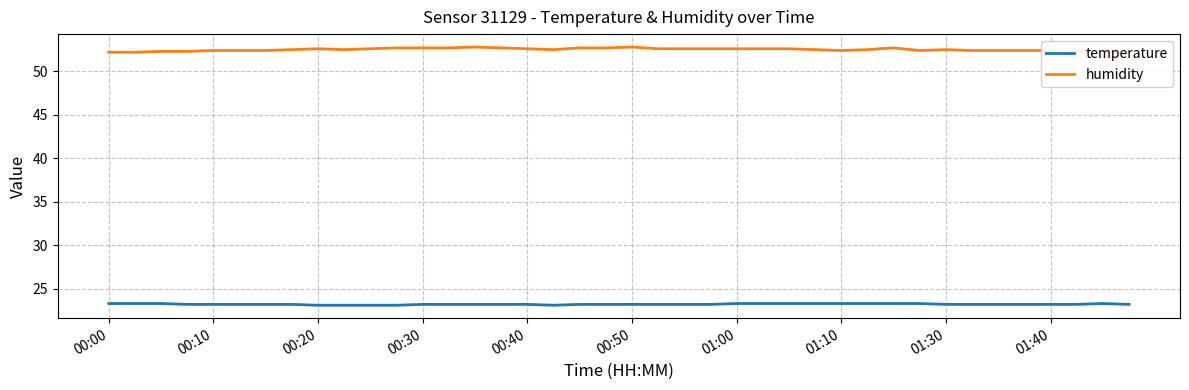

True or false: temperature has a value of 23.2 at 01:40.

True